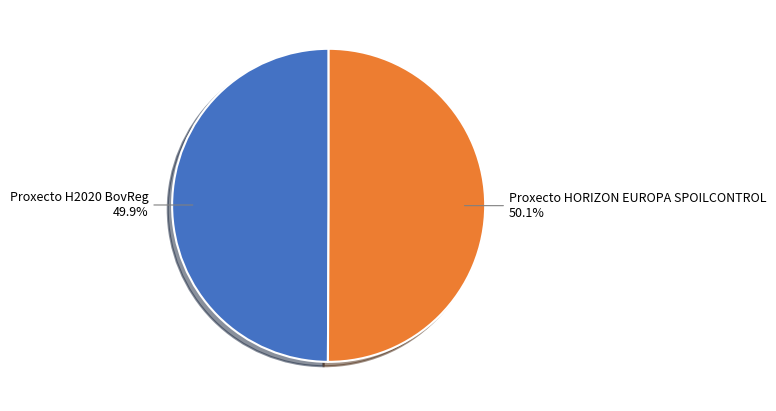

Is there any slice that represents more than half of the pie?

Yes